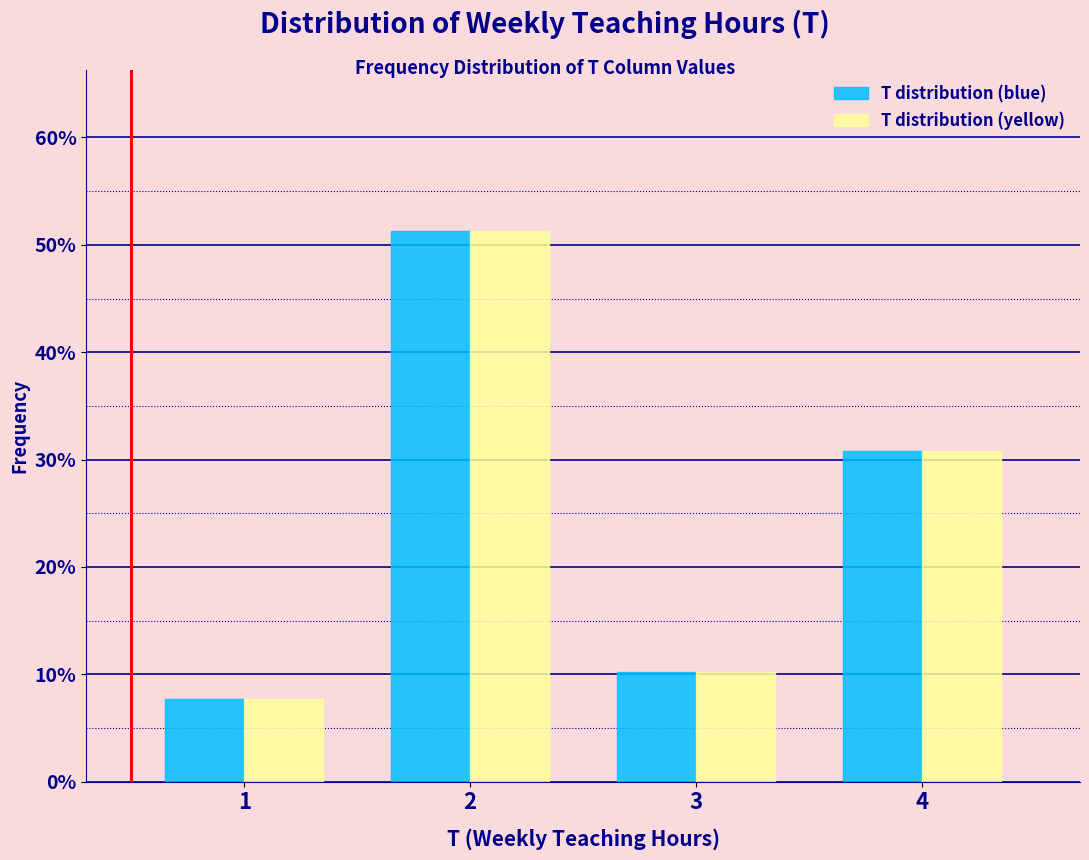

Reading right to left, list all the values displayed in this chart.

T distribution (blue): 4=30.8	3=10.3	2=51.3	1=7.7
T distribution (yellow): 4=30.8	3=10.3	2=51.3	1=7.7